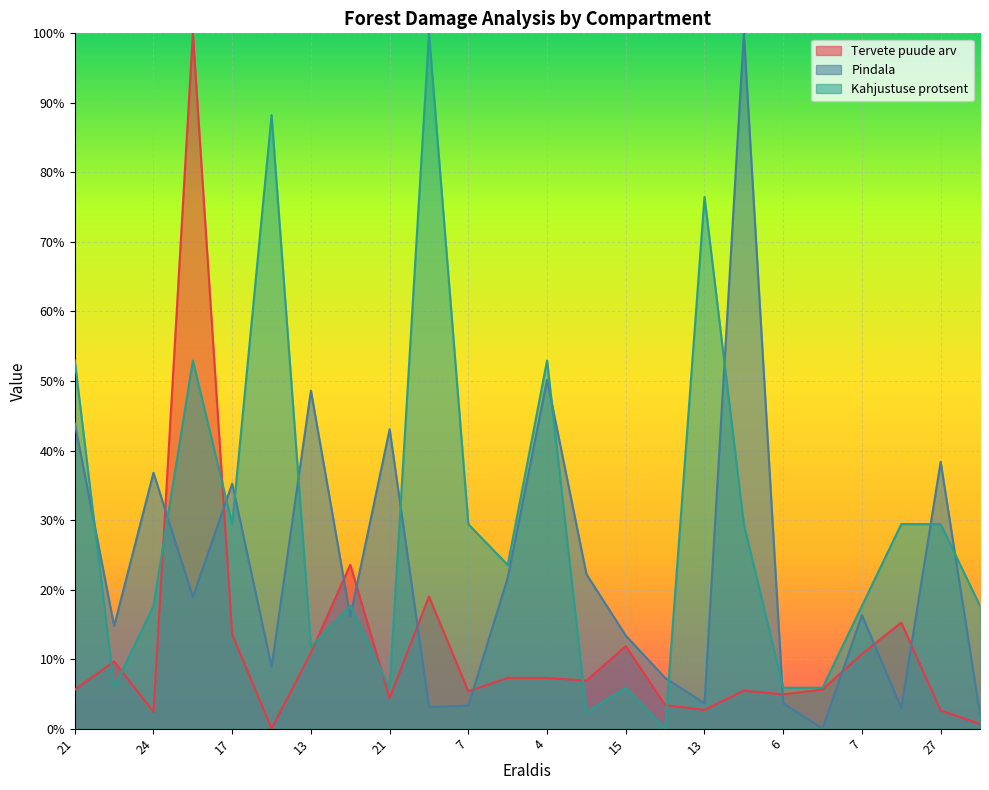

The Tervete puude arv series shows 0.7 at 26. True or false?

True